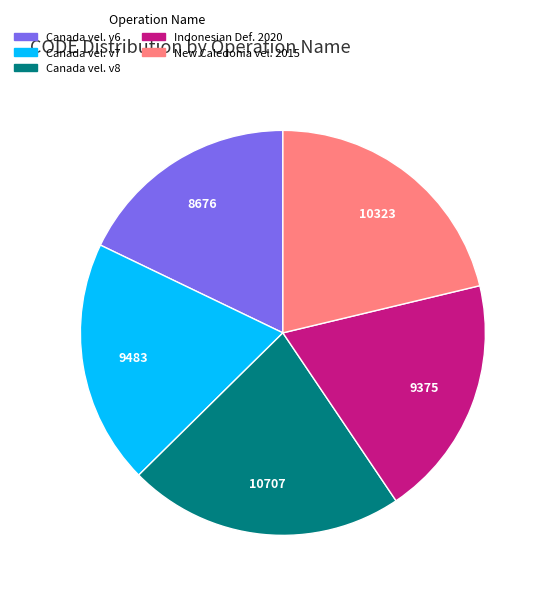

Is Indonesian Def. 2020 the majority of the pie?

No